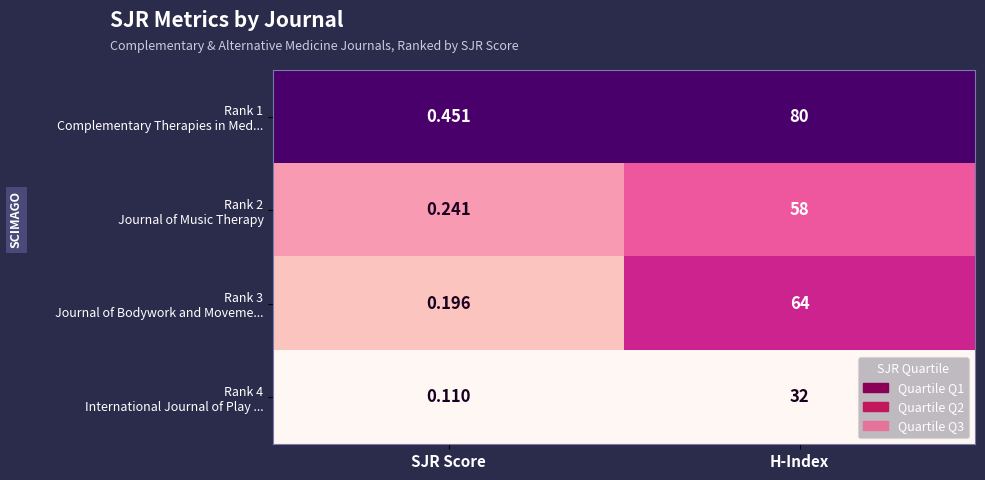

Which label corresponds to the largest value in the chart?

H-Index